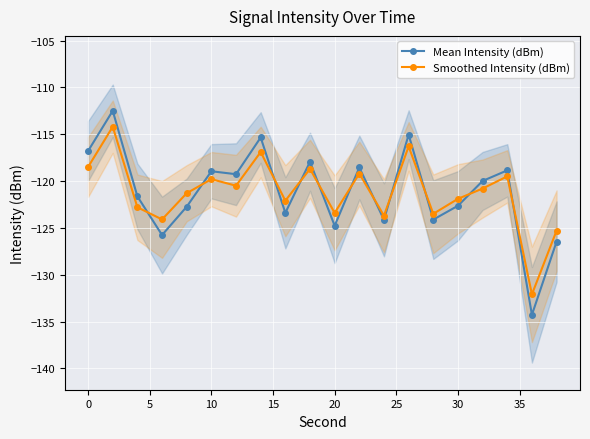

What is the smallest value displayed?

-134.3